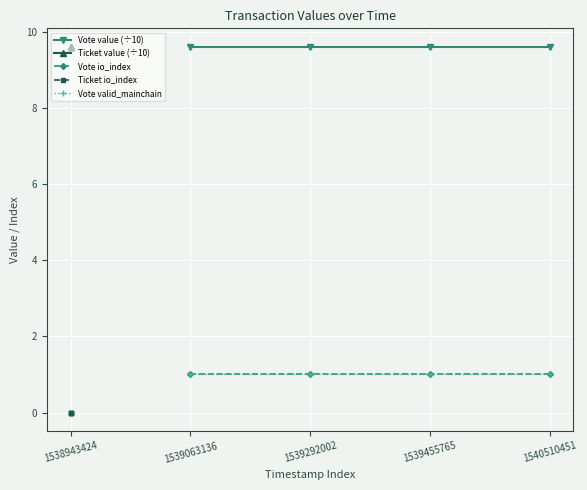

The value of Vote valid_mainchain at 1539292002 is 1.7. True or false?

False